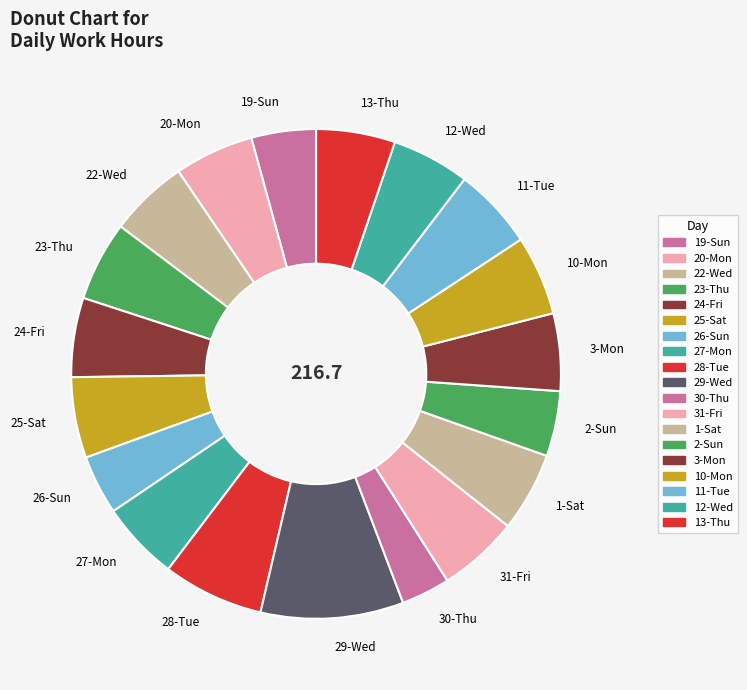

Count the number of slices in the pie.

19